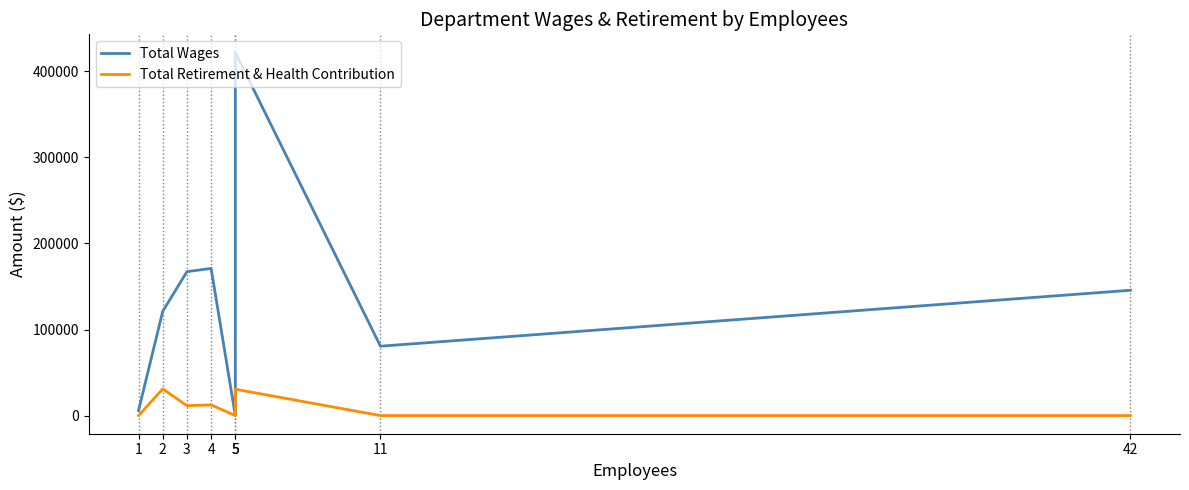

At which label does Total Retirement & Health Contribution first exceed 11501?

2